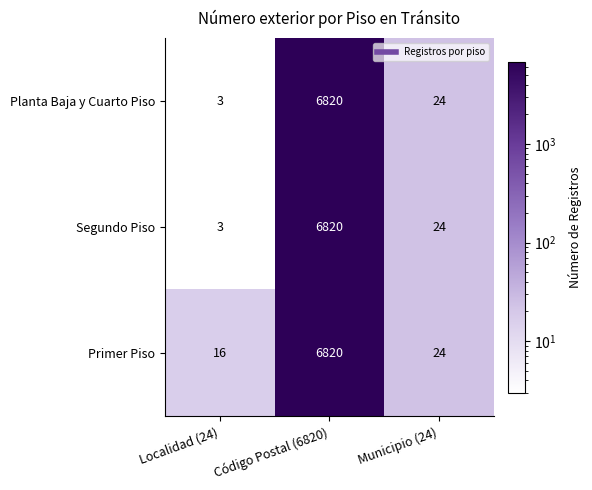

The Planta Baja y Cuarto Piso series shows 24 at Municipio (24). True or false?

True